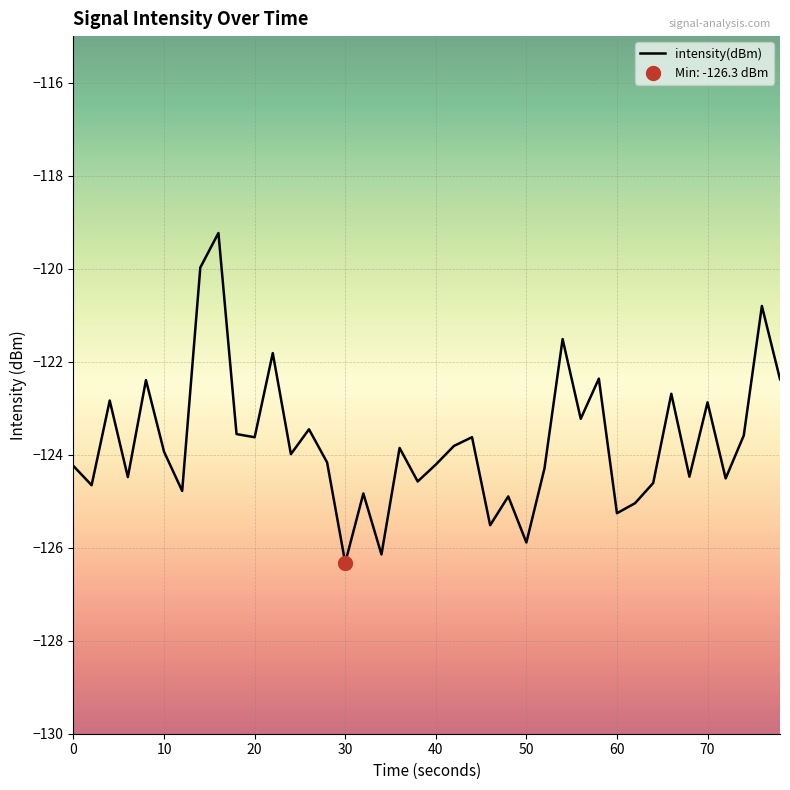

What is the highest value of the intensity(dBm) series?

-119.2